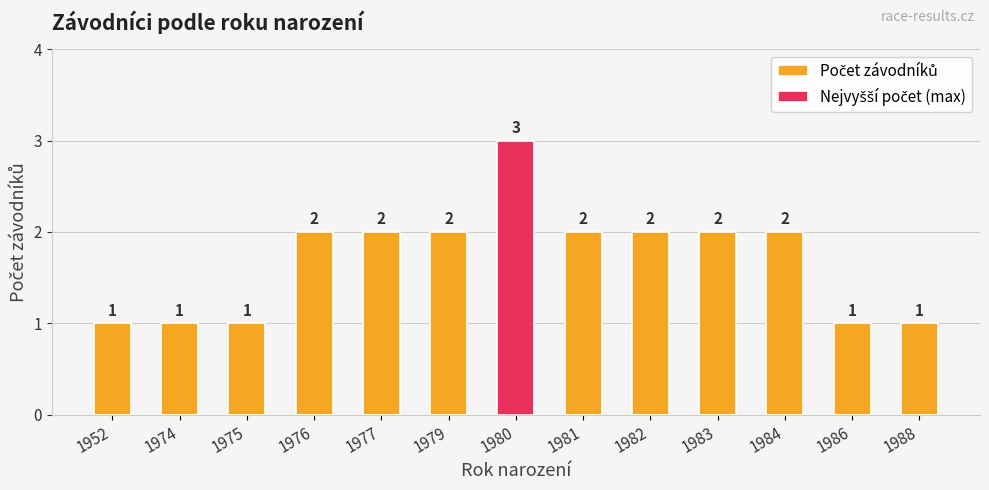

What is the greatest value displayed?

3